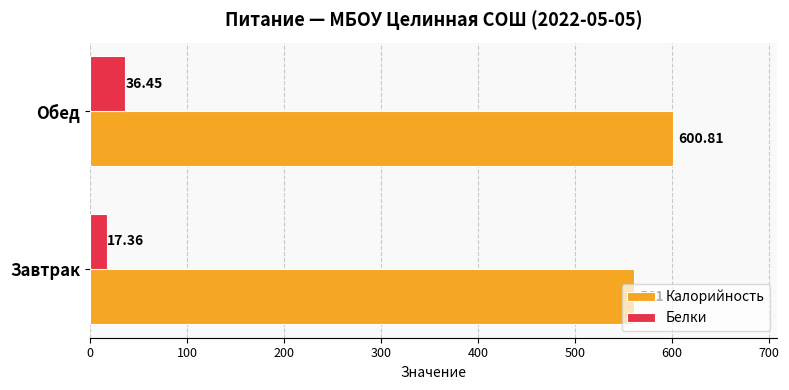

Rank the series by their average value, from lowest to highest.

Белки, Калорийность